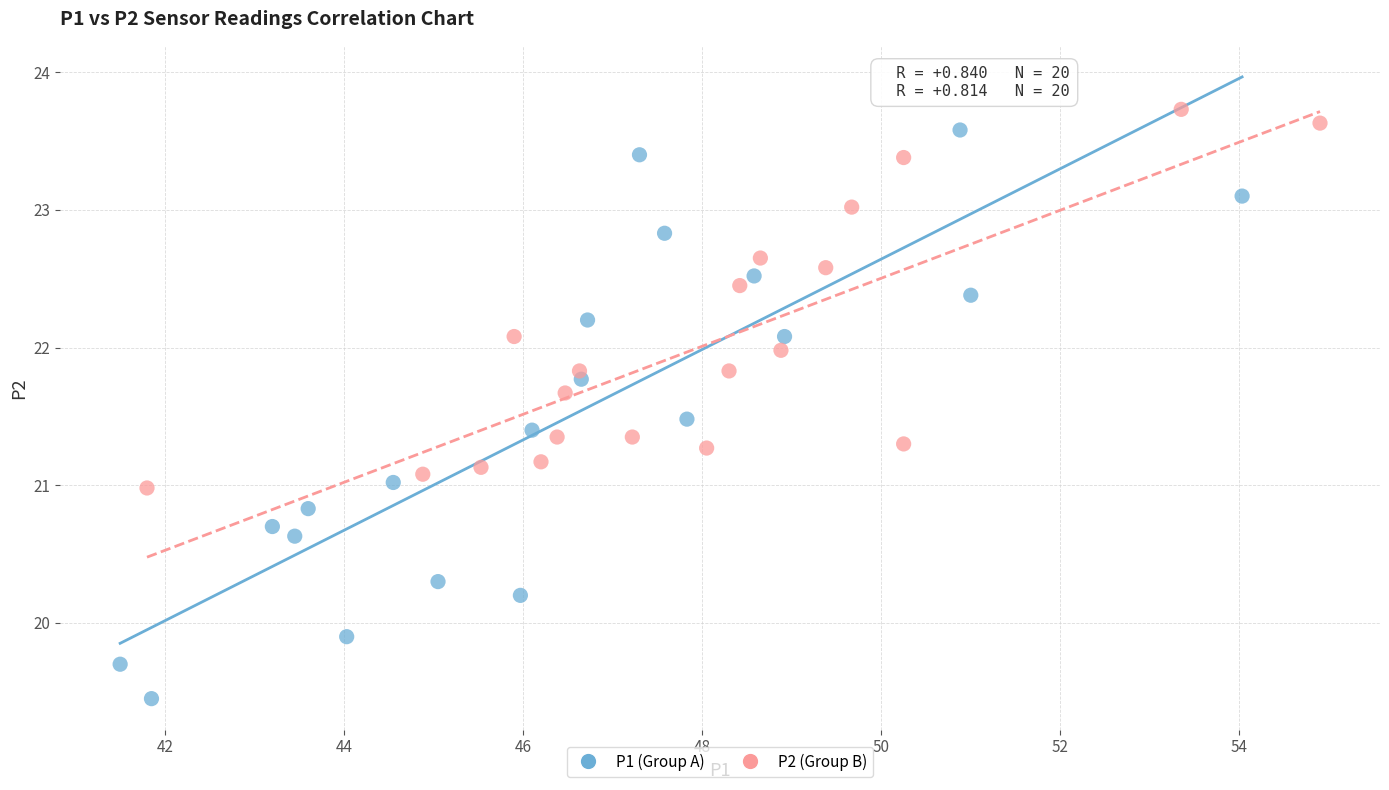

Which series has the widest spread of Y values?

P1 (Group A)